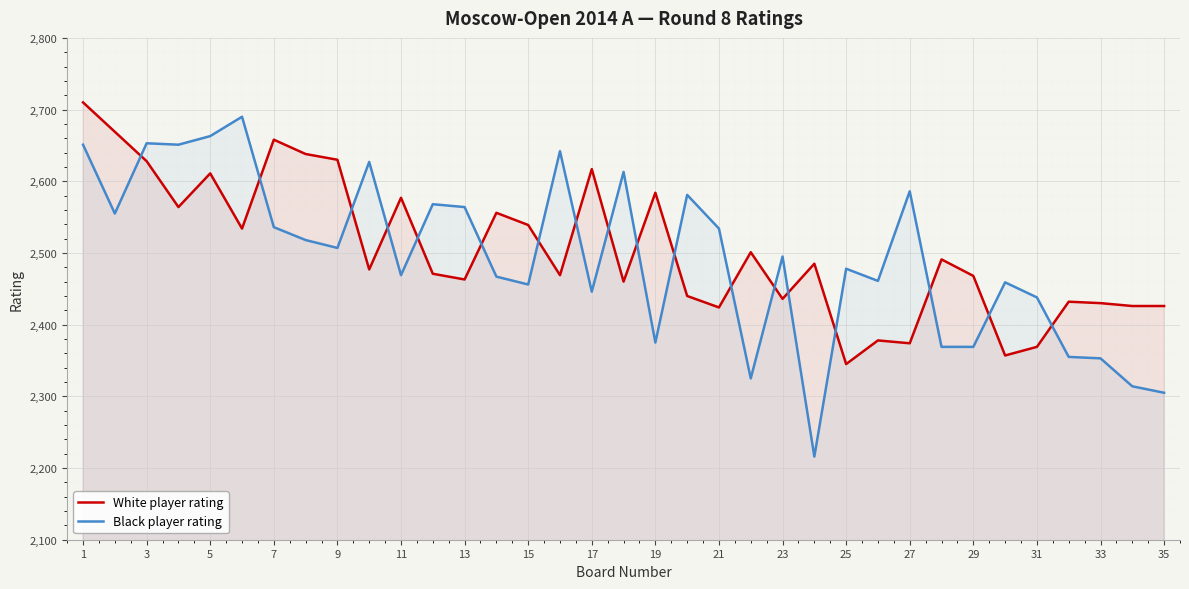

How many data points in White player rating are less than 2477?

17